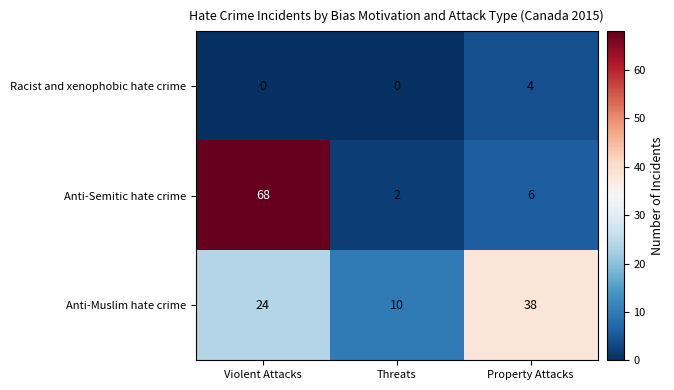

What is the approximate value of Anti-Muslim hate crime at Property Attacks, to the nearest 5?

40